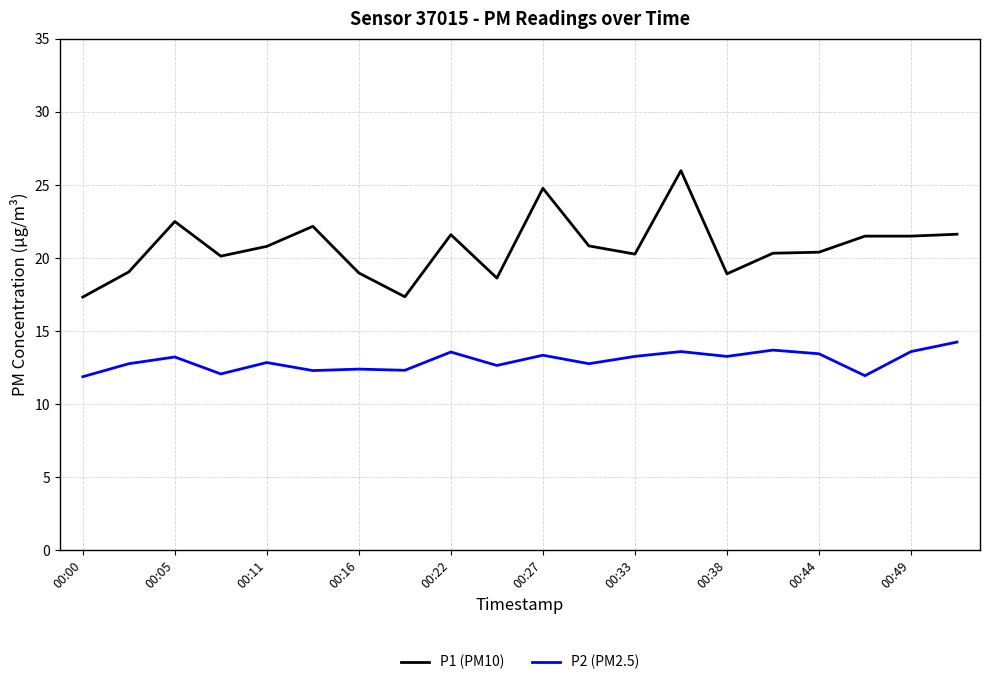

Which series has the widest spread of values?

P1 (PM10)